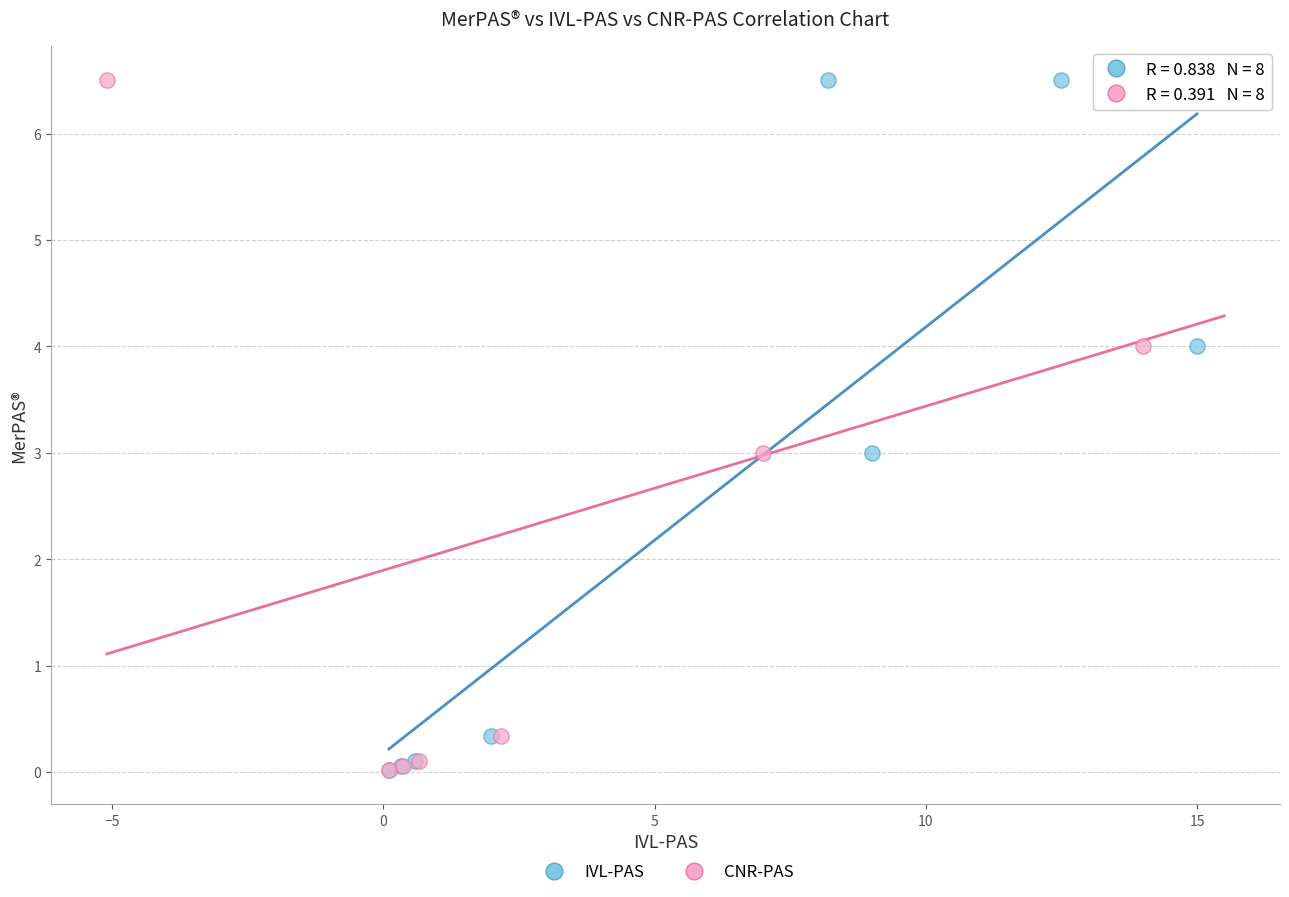

What are all the series names shown in the legend?

IVL-PAS, CNR-PAS